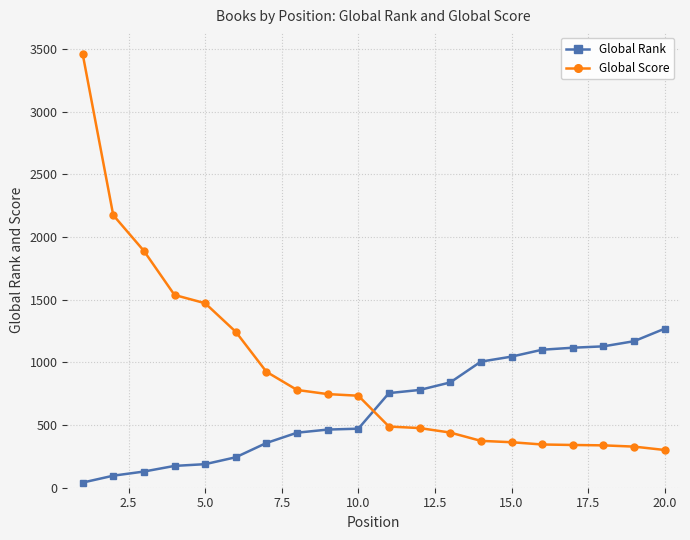

Rank the series by their average value, from lowest to highest.

Global Rank, Global Score